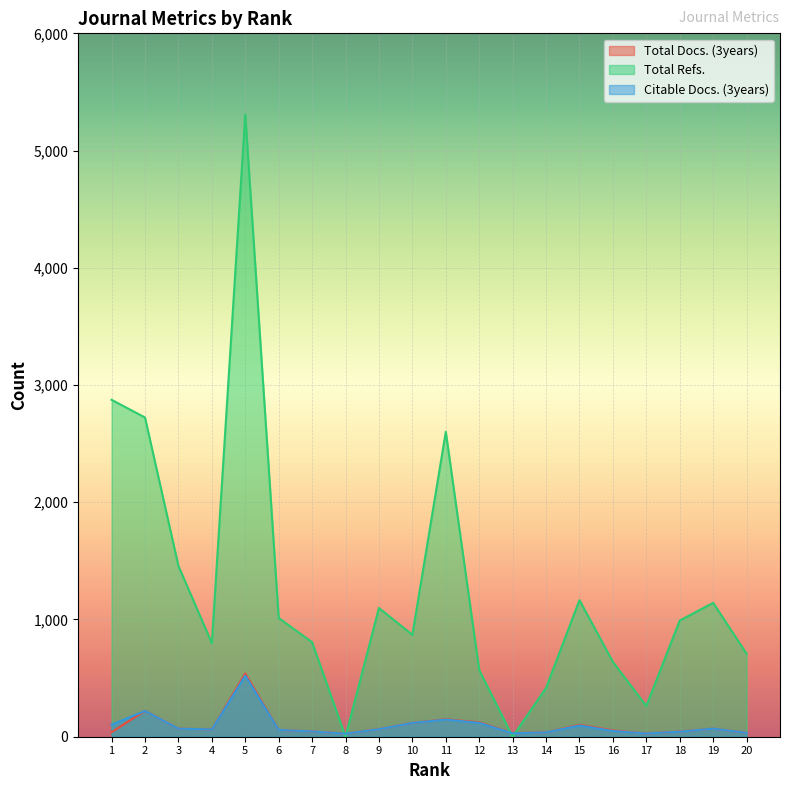

How many series are shown in this chart?

3